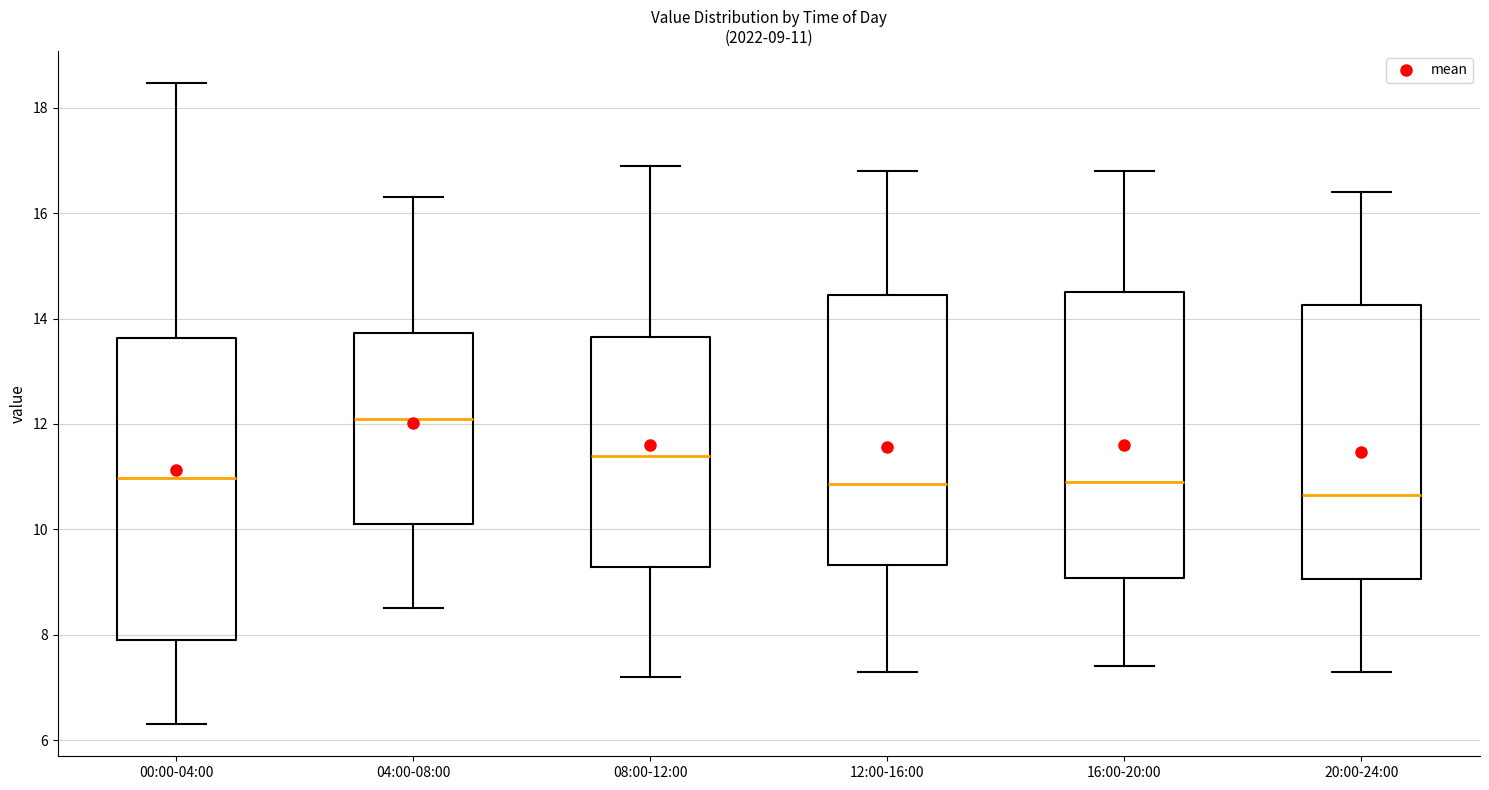

Comparing the boxes themselves (not the whiskers), which one is the tallest?

00:00-04:00